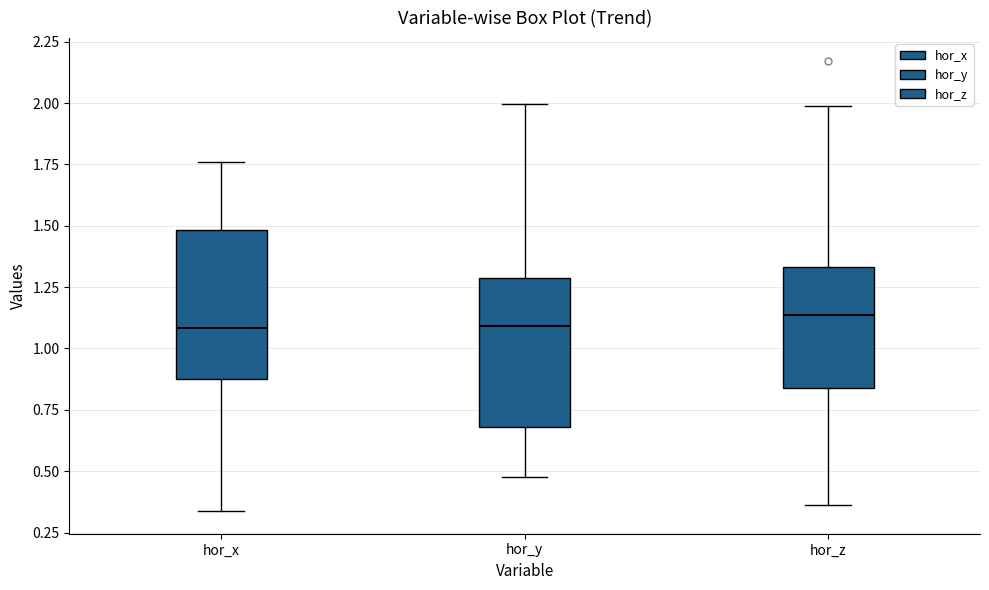

Reading left to right, read every box against the y-axis: the position of its median line, the range the box covers, and the ends of its whiskers. The values are not printed on the chart, so give them approximately, as read against the axis.

hor_x: median 1.10, box 0.85 to 1.50, whiskers 0.35 to 1.75
hor_y: median 1.10, box 0.70 to 1.30, whiskers 0.50 to 2.00
hor_z: median 1.15, box 0.85 to 1.35, whiskers 0.35 to 2.00